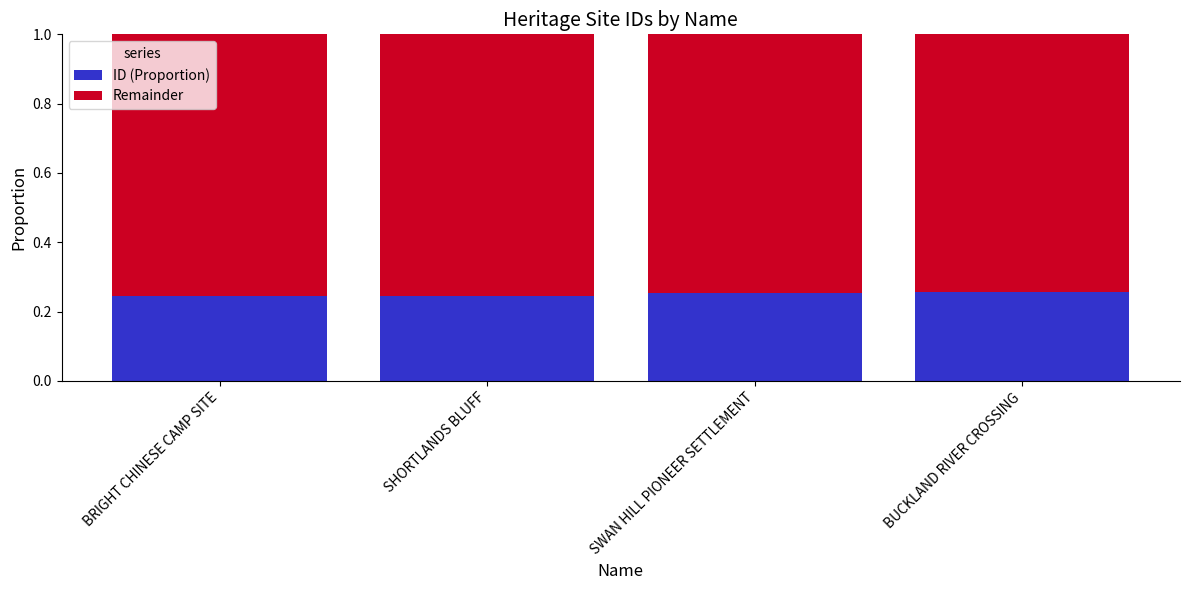

How many ID (Proportion) values are between 0 and 1?

4